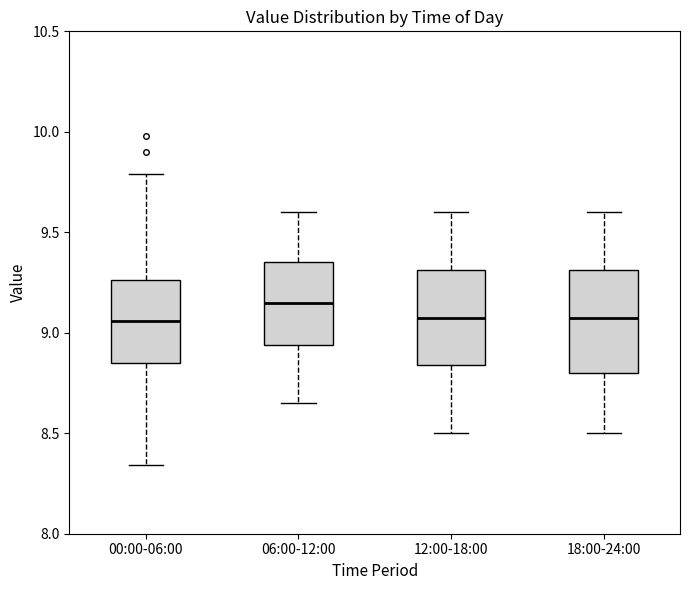

Reading left to right, read every box against the y-axis: the position of its median line, the range the box covers, and the ends of its whiskers. The values are not printed on the chart, so give them approximately, as read against the axis.

00:00-06:00: median 9.05, box 8.85 to 9.25, whiskers 8.35 to 9.80
06:00-12:00: median 9.15, box 8.95 to 9.35, whiskers 8.65 to 9.60
12:00-18:00: median 9.10, box 8.85 to 9.30, whiskers 8.50 to 9.60
18:00-24:00: median 9.10, box 8.80 to 9.30, whiskers 8.50 to 9.60